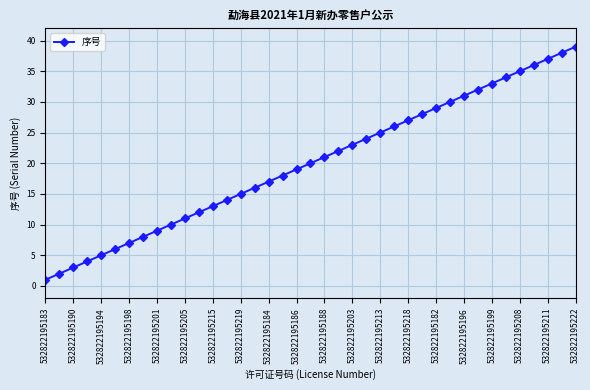

Does the chart have visible grid lines?

Yes